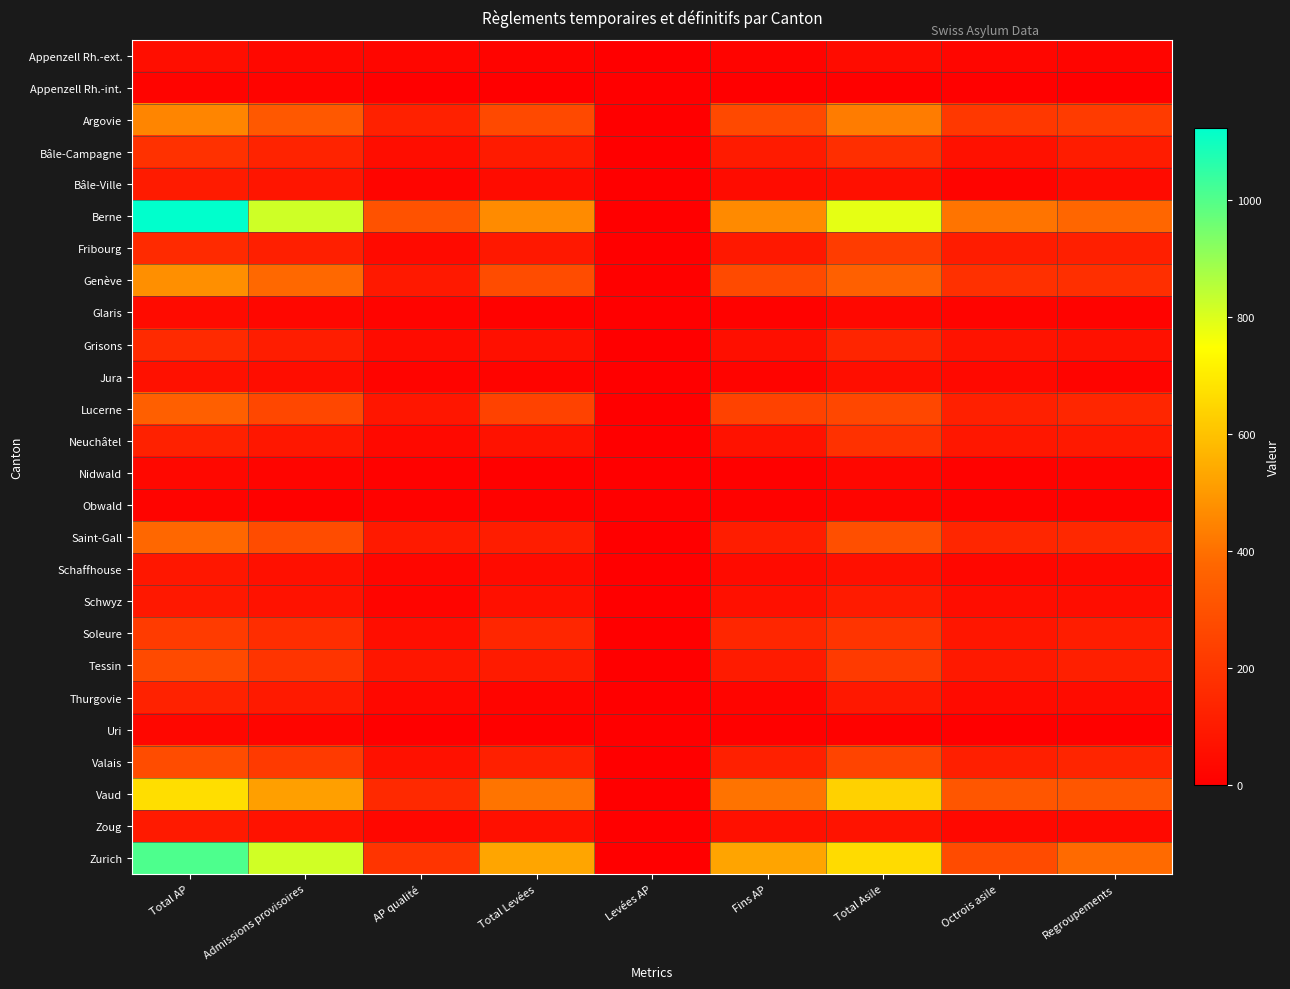

Reading left to right, extract all data points from this chart.

Appenzell Rh.-ext.: Total AP=57	Admissions provisoires=32	AP qualité=25	Total Levées=19	Levées AP=0	Fins AP=19	Total Asile=48	Octrois asile=26	Regroupements=22
Appenzell Rh.-int.: Total AP=19	Admissions provisoires=16	AP qualité=3	Total Levées=4	Levées AP=0	Fins AP=4	Total Asile=7	Octrois asile=5	Regroupements=2
Argovie: Total AP=451	Admissions provisoires=326	AP qualité=125	Total Levées=269	Levées AP=0	Fins AP=269	Total Asile=429	Octrois asile=210	Regroupements=219
Bâle-Campagne: Total AP=183	Admissions provisoires=133	AP qualité=50	Total Levées=101	Levées AP=0	Fins AP=101	Total Asile=173	Octrois asile=66	Regroupements=107
Bâle-Ville: Total AP=102	Admissions provisoires=80	AP qualité=22	Total Levées=47	Levées AP=0	Fins AP=47	Total Asile=62	Octrois asile=16	Regroupements=46
Berne: Total AP=1123	Admissions provisoires=820	AP qualité=303	Total Levées=467	Levées AP=4	Fins AP=463	Total Asile=786	Octrois asile=410	Regroupements=376
Fribourg: Total AP=156	Admissions provisoires=117	AP qualité=39	Total Levées=91	Levées AP=1	Fins AP=90	Total Asile=222	Octrois asile=107	Regroupements=115
Genève: Total AP=477	Admissions provisoires=381	AP qualité=96	Total Levées=279	Levées AP=6	Fins AP=273	Total Asile=354	Octrois asile=179	Regroupements=175
Glaris: Total AP=46	Admissions provisoires=29	AP qualité=17	Total Levées=13	Levées AP=0	Fins AP=13	Total Asile=31	Octrois asile=16	Regroupements=15
Grisons: Total AP=156	Admissions provisoires=108	AP qualité=48	Total Levées=60	Levées AP=1	Fins AP=59	Total Asile=139	Octrois asile=74	Regroupements=65
Jura: Total AP=66	Admissions provisoires=50	AP qualité=16	Total Levées=19	Levées AP=0	Fins AP=19	Total Asile=55	Octrois asile=37	Regroupements=18
Lucerne: Total AP=349	Admissions provisoires=264	AP qualité=85	Total Levées=245	Levées AP=0	Fins AP=245	Total Asile=265	Octrois asile=121	Regroupements=144
Neuchâtel: Total AP=124	Admissions provisoires=88	AP qualité=36	Total Levées=69	Levées AP=0	Fins AP=69	Total Asile=182	Octrois asile=86	Regroupements=96
Nidwald: Total AP=32	Admissions provisoires=23	AP qualité=9	Total Levées=5	Levées AP=0	Fins AP=5	Total Asile=28	Octrois asile=12	Regroupements=16
Obwald: Total AP=17	Admissions provisoires=8	AP qualité=9	Total Levées=9	Levées AP=0	Fins AP=9	Total Asile=24	Octrois asile=11	Regroupements=13
Saint-Gall: Total AP=378	Admissions provisoires=280	AP qualité=98	Total Levées=111	Levées AP=1	Fins AP=110	Total Asile=292	Octrois asile=144	Regroupements=148
Schaffhouse: Total AP=87	Admissions provisoires=62	AP qualité=25	Total Levées=46	Levées AP=0	Fins AP=46	Total Asile=63	Octrois asile=27	Regroupements=36
Schwyz: Total AP=92	Admissions provisoires=70	AP qualité=22	Total Levées=63	Levées AP=0	Fins AP=63	Total Asile=101	Octrois asile=51	Regroupements=50
Soleure: Total AP=220	Admissions provisoires=167	AP qualité=53	Total Levées=144	Levées AP=1	Fins AP=143	Total Asile=192	Octrois asile=82	Regroupements=110
Tessin: Total AP=275	Admissions provisoires=191	AP qualité=84	Total Levées=101	Levées AP=0	Fins AP=101	Total Asile=213	Octrois asile=96	Regroupements=117
Thurgovie: Total AP=129	Admissions provisoires=98	AP qualité=31	Total Levées=22	Levées AP=0	Fins AP=22	Total Asile=92	Octrois asile=44	Regroupements=48
Uri: Total AP=27	Admissions provisoires=23	AP qualité=4	Total Levées=6	Levées AP=0	Fins AP=6	Total Asile=12	Octrois asile=4	Regroupements=8
Valais: Total AP=279	Admissions provisoires=213	AP qualité=66	Total Levées=122	Levées AP=0	Fins AP=122	Total Asile=254	Octrois asile=118	Regroupements=136
Vaud: Total AP=667	Admissions provisoires=515	AP qualité=152	Total Levées=411	Levées AP=4	Fins AP=407	Total Asile=637	Octrois asile=318	Regroupements=319
Zoug: Total AP=98	Admissions provisoires=70	AP qualité=28	Total Levées=61	Levées AP=0	Fins AP=61	Total Asile=72	Octrois asile=35	Regroupements=37
Zurich: Total AP=1007	Admissions provisoires=816	AP qualité=191	Total Levées=529	Levées AP=1	Fins AP=528	Total Asile=661	Octrois asile=277	Regroupements=384